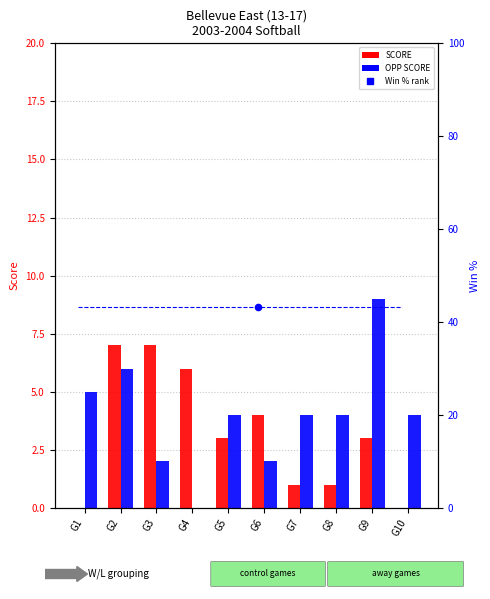

At how many categories does at least one series exceed 4?

5